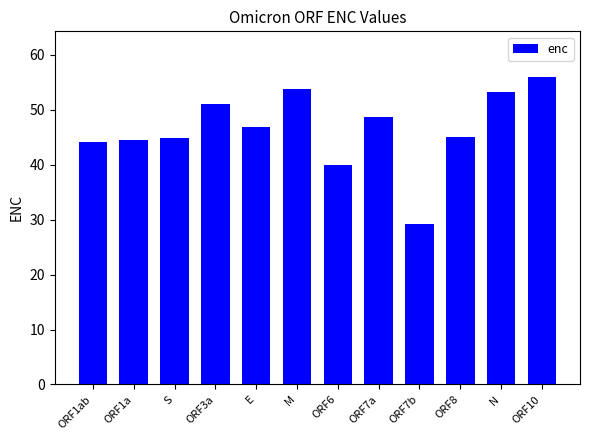

What is the smallest value displayed?

29.3